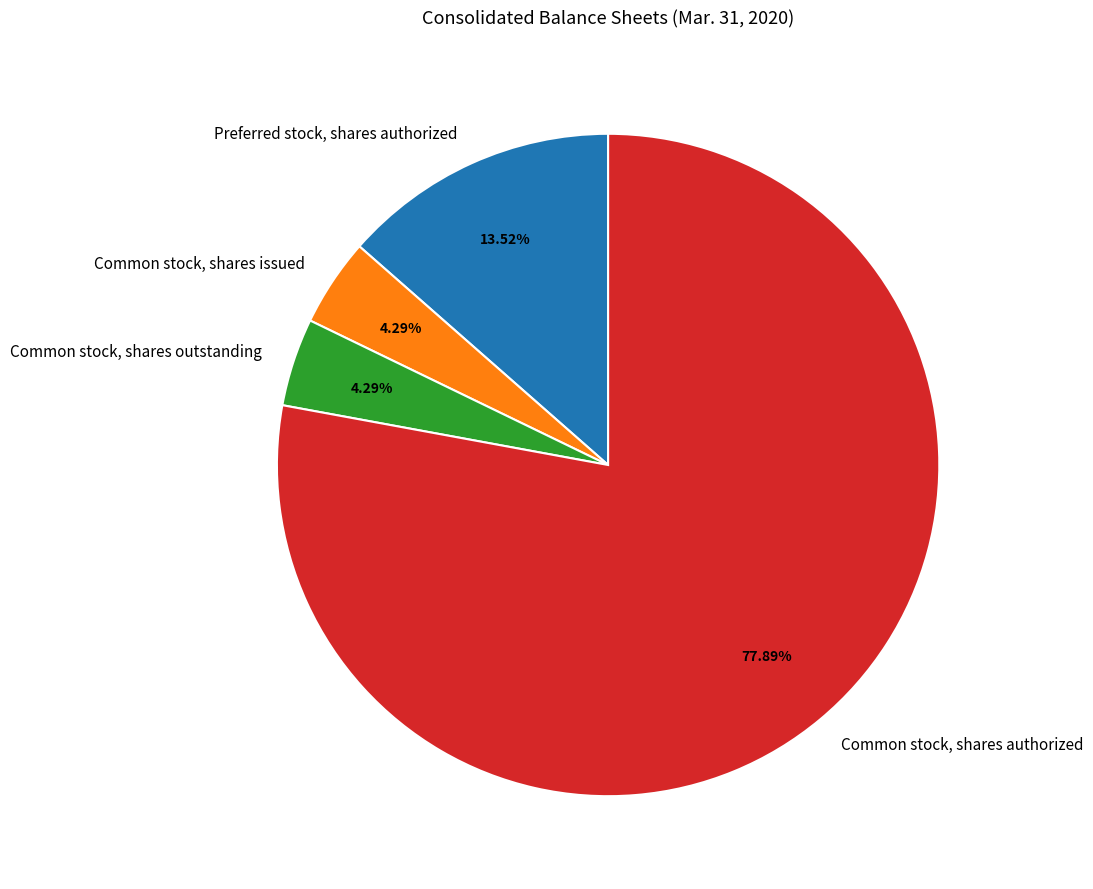

What percentage is NOT represented by Common stock, shares outstanding?

95.7%